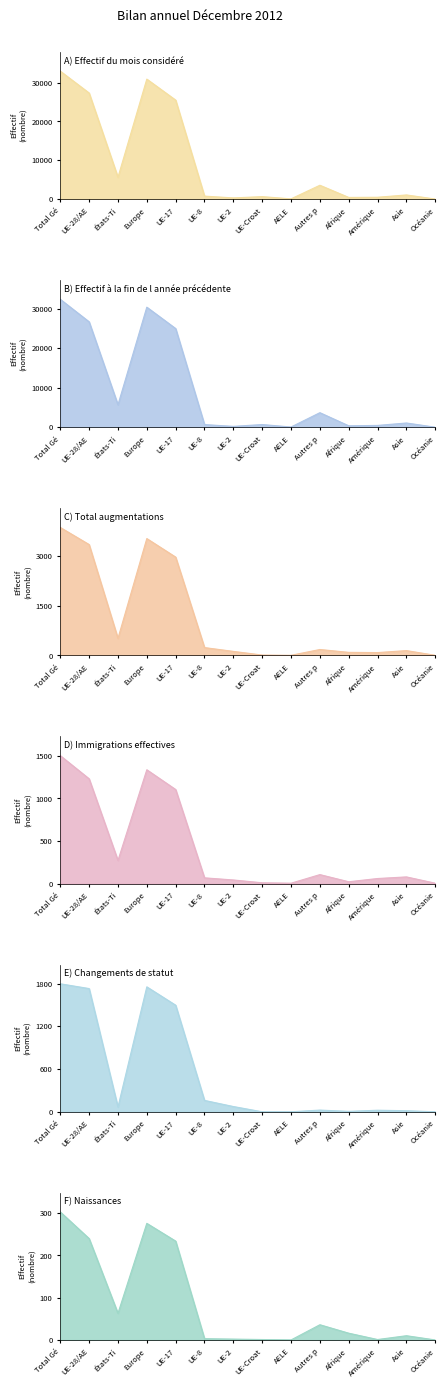

How many values in the Effectif du mois considéré series are below 1083?

7